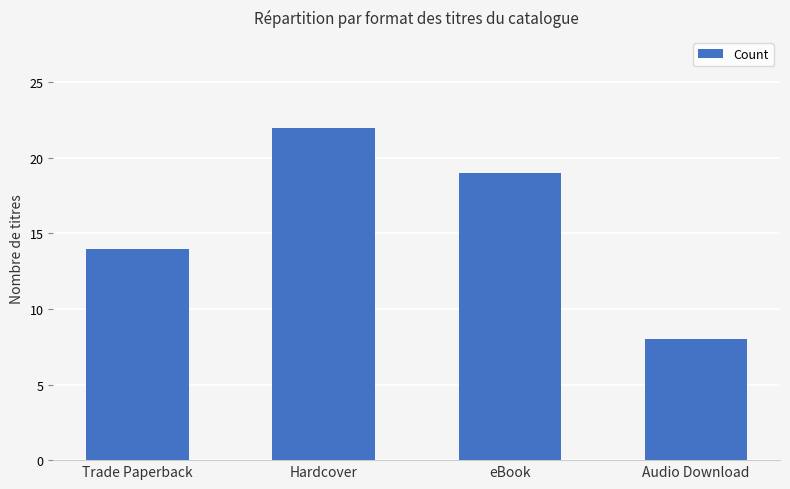

What is the sum of the values at Hardcover and Trade Paperback?

36